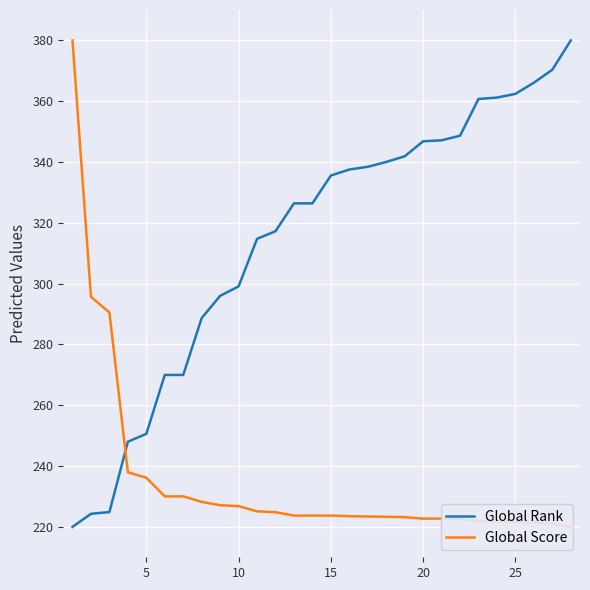

At which label does Global Rank first exceed 335?

15